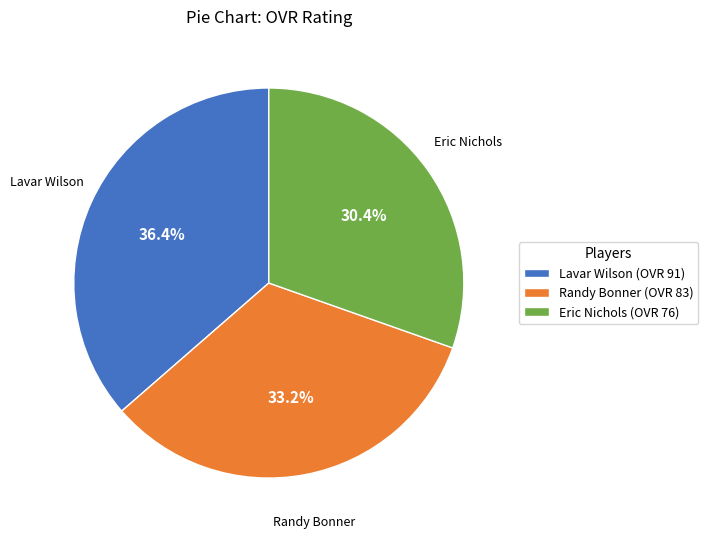

Rank the categories by value from highest to lowest.

Lavar Wilson, Randy Bonner, Eric Nichols